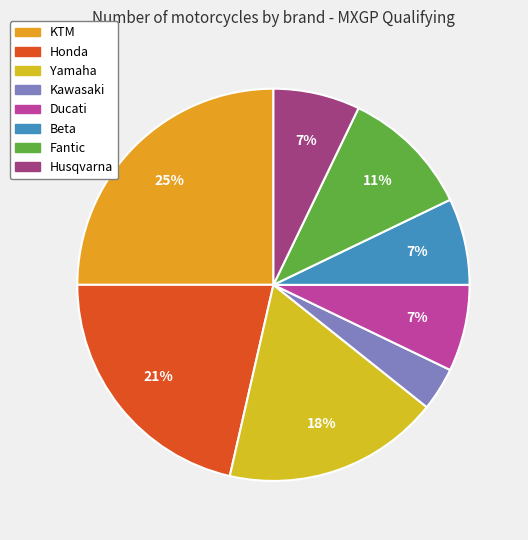

Does Yamaha represent more than half of the total?

No